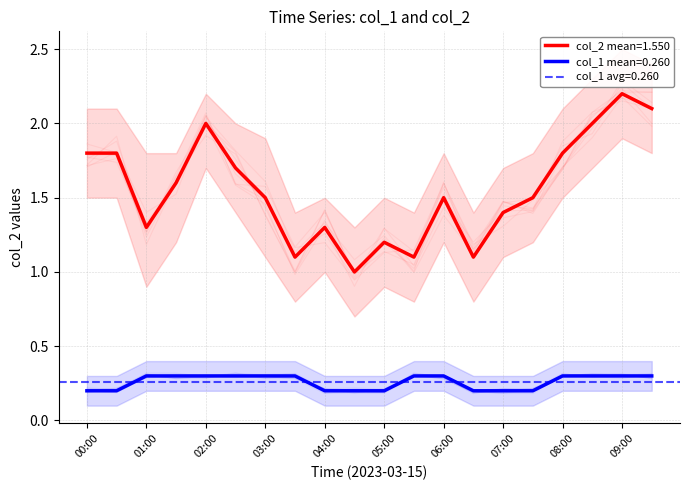

True or false: col_1 and col_2 intersect in this chart.

False